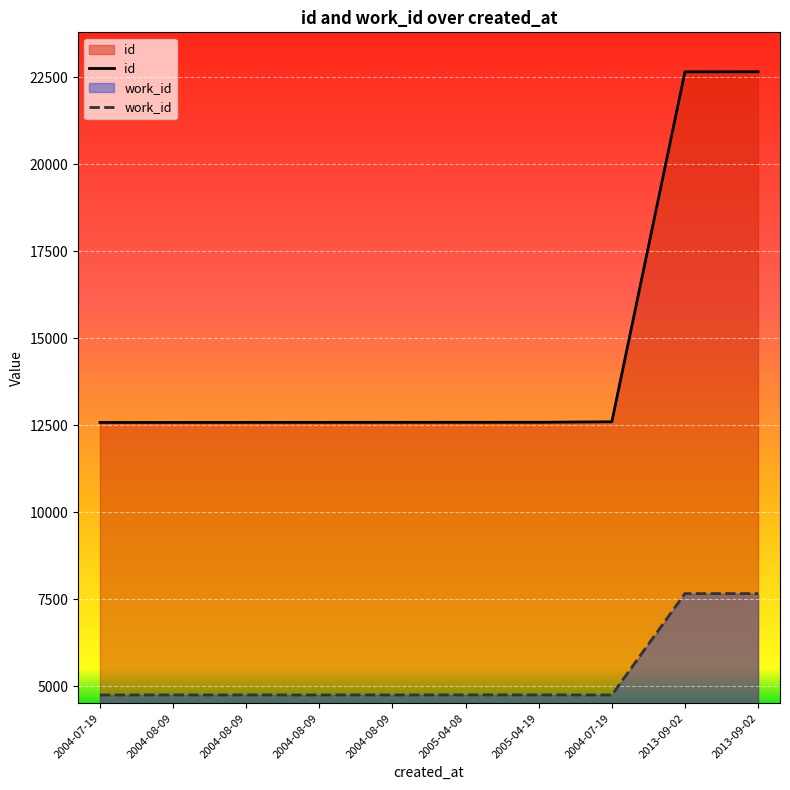

How many series are shown in this chart?

2